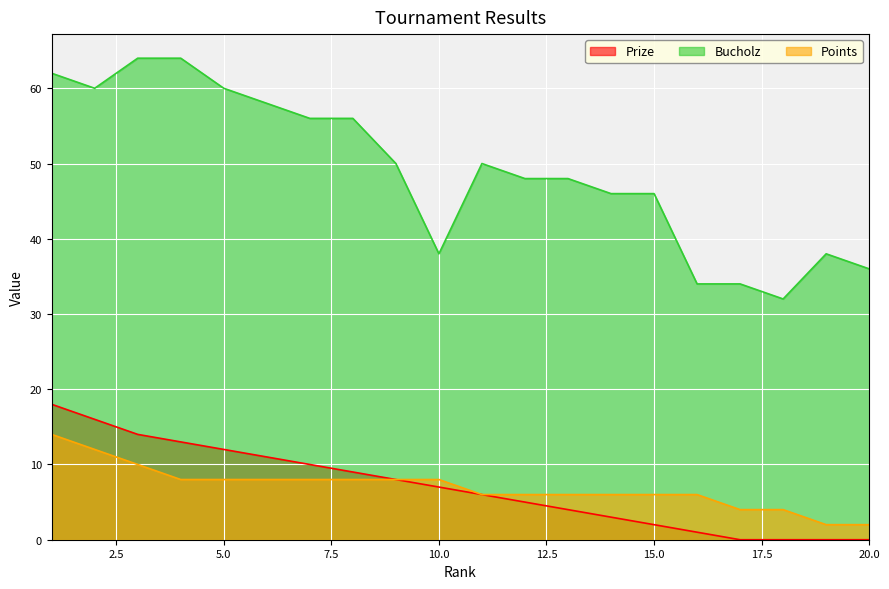

Does the chart display data point markers on the line(s)?

No